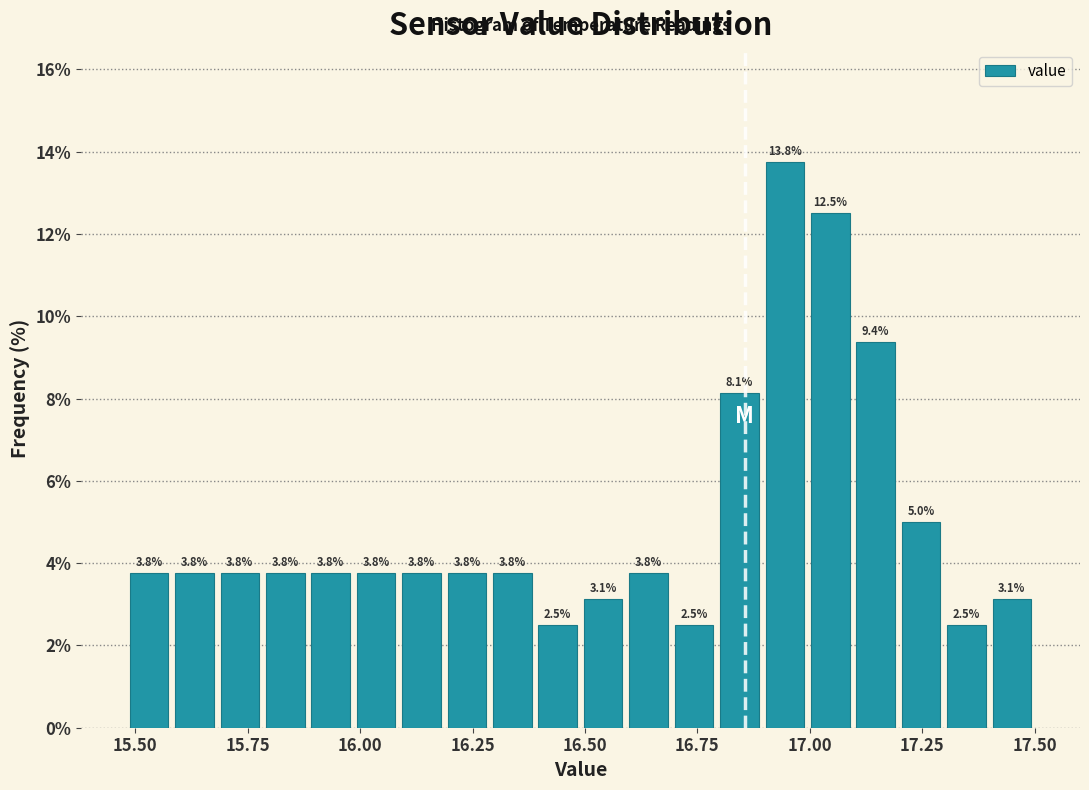

Read against the x-axis, roughly where is the centre of the tallest bar?

16.95